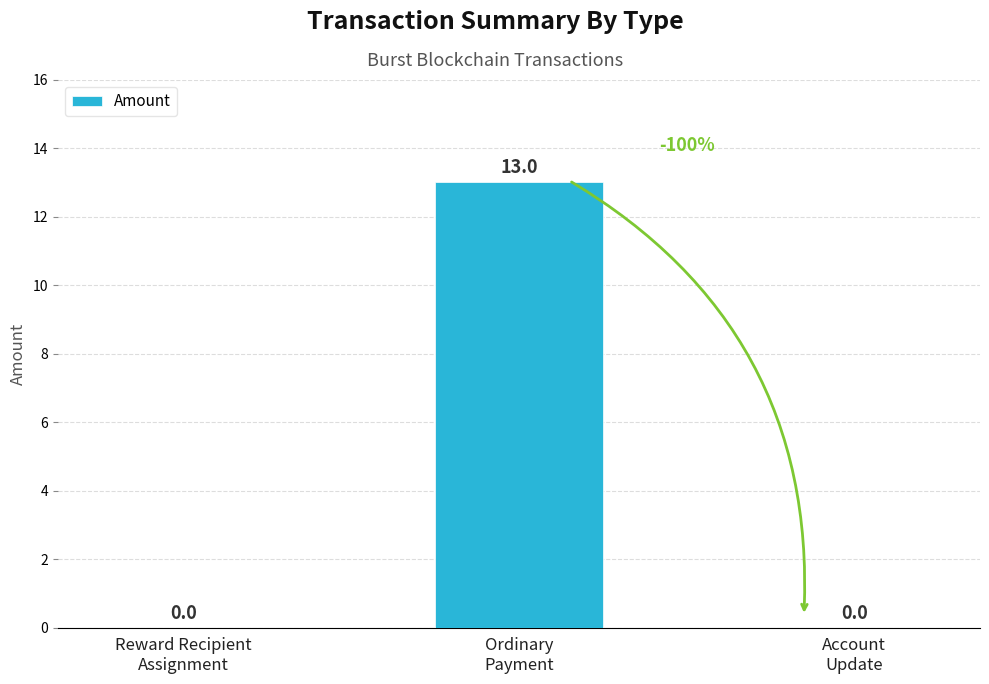

Are the bars grouped side by side (vs. stacked)?

No